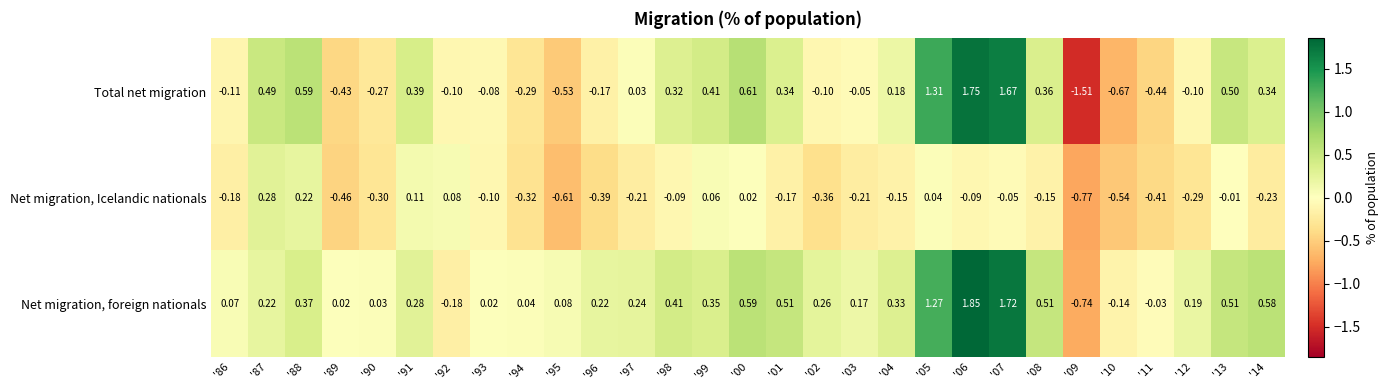

Which series has the largest total across all categories?

Net migration, foreign nationals